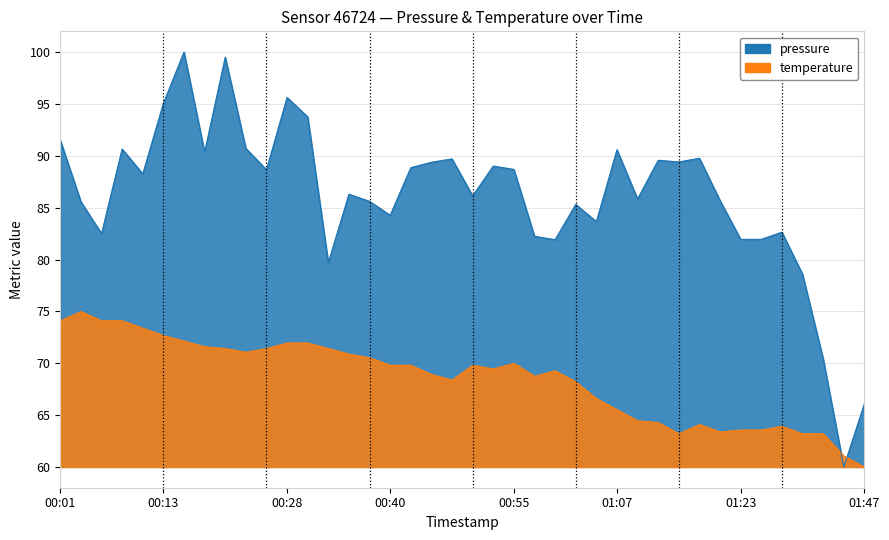

What is the spread (max minus min) of values at 01:20?

22.3